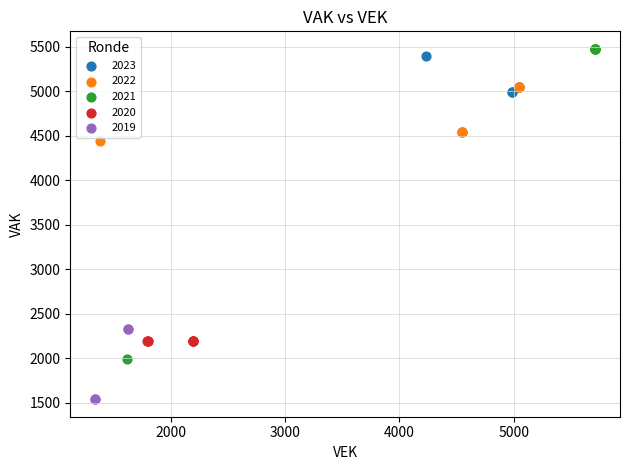

Which series reaches the minimum Y coordinate?

2019